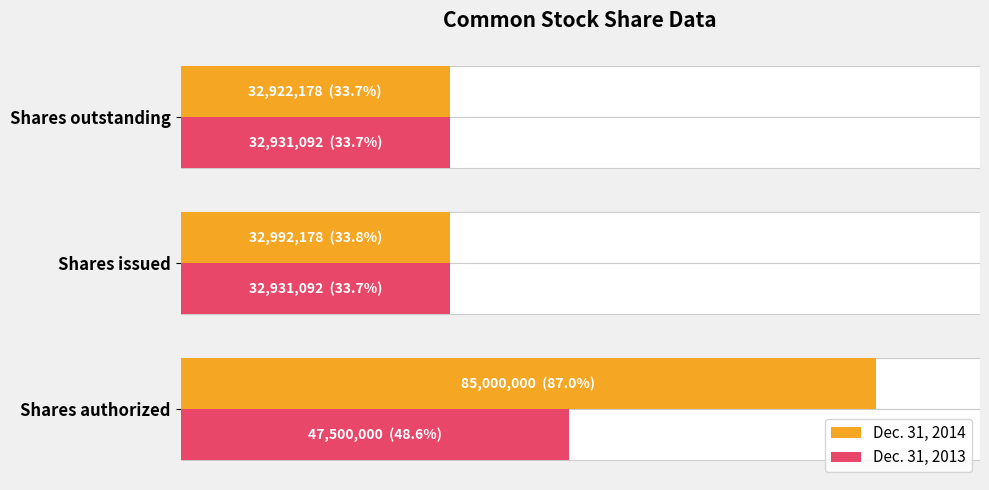

What is the total value across all series at Shares issued?

65923270